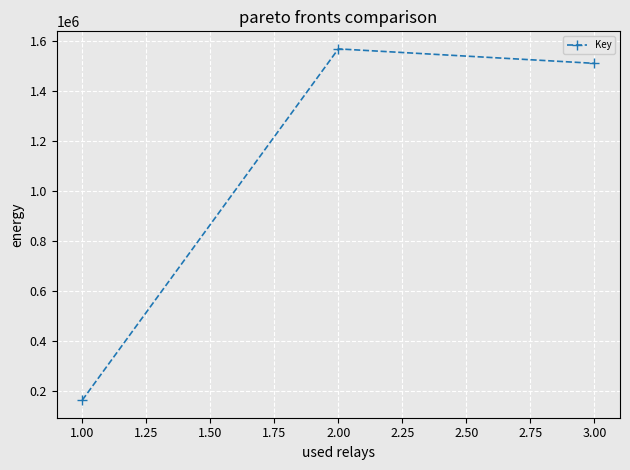

Rank the categories by value from highest to lowest.

2.00, 3.00, 1.00